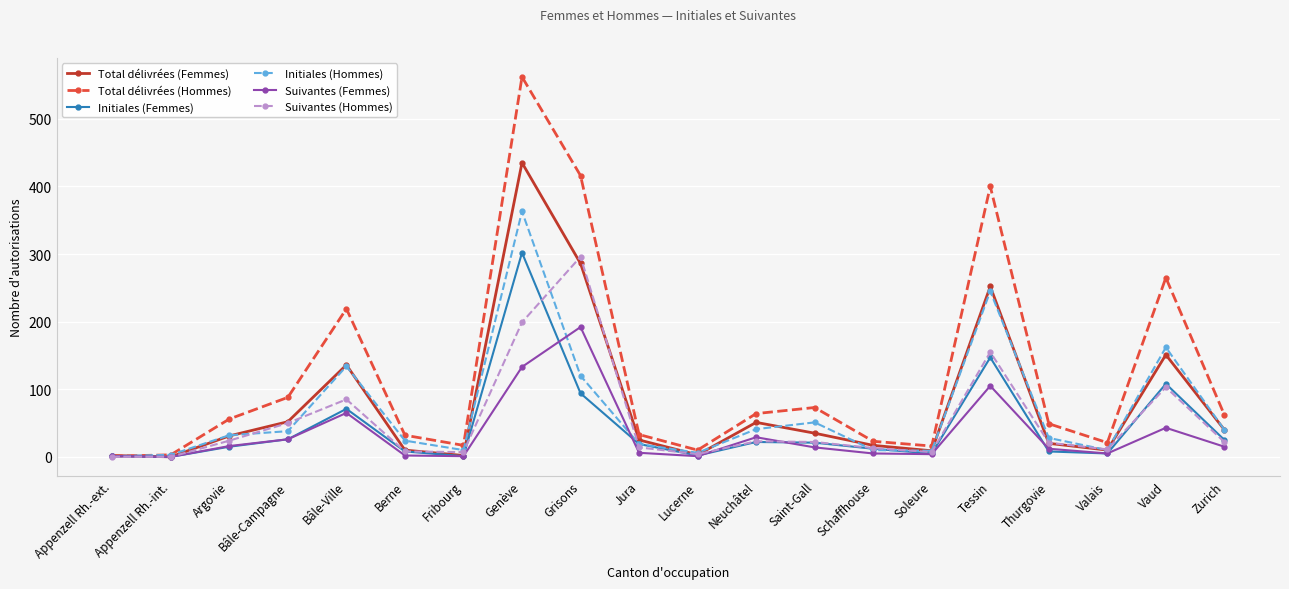

At how many categories does at least one series exceed 449?

1